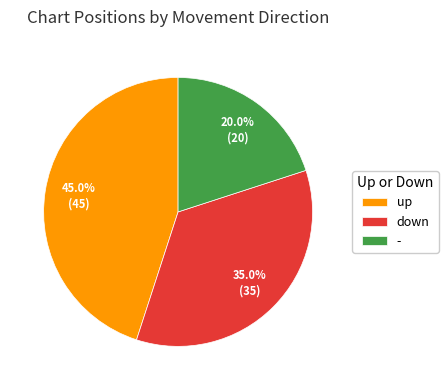

True or false: up accounts for 51% of the total.

False